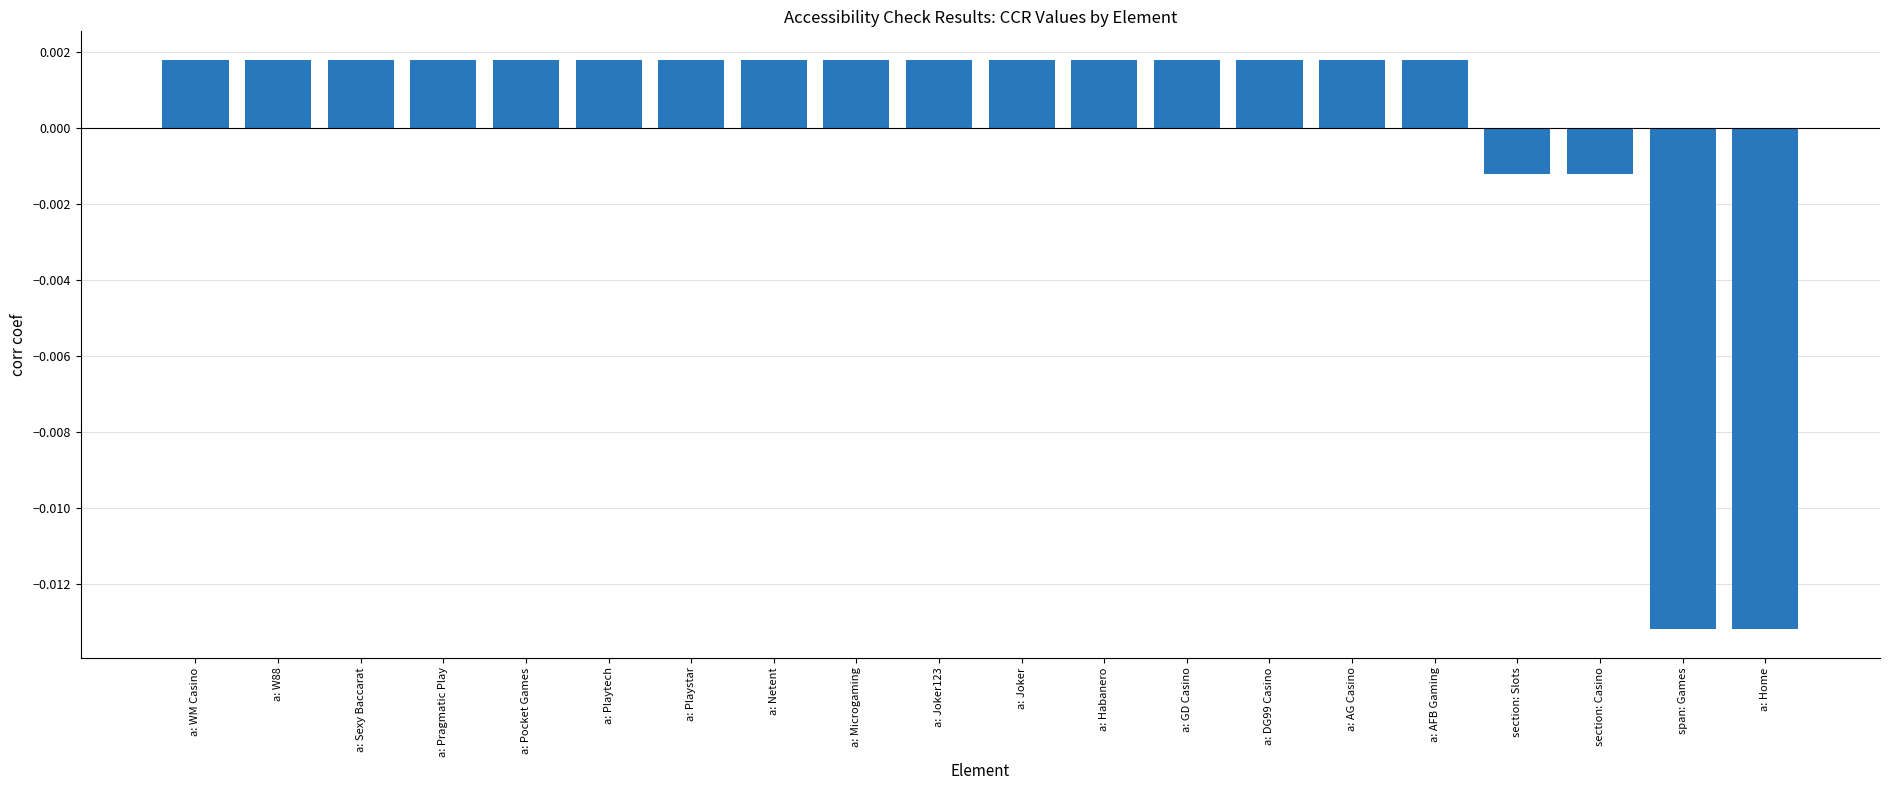

What is the label of the 3rd bar from the right?

section: Casino